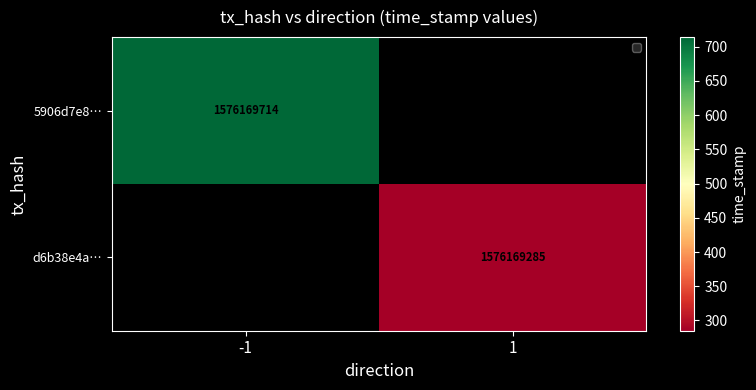

Which series changed the most between direction and time_stamp?

5906d7e8201e0b841c82743a71d329e8046d016